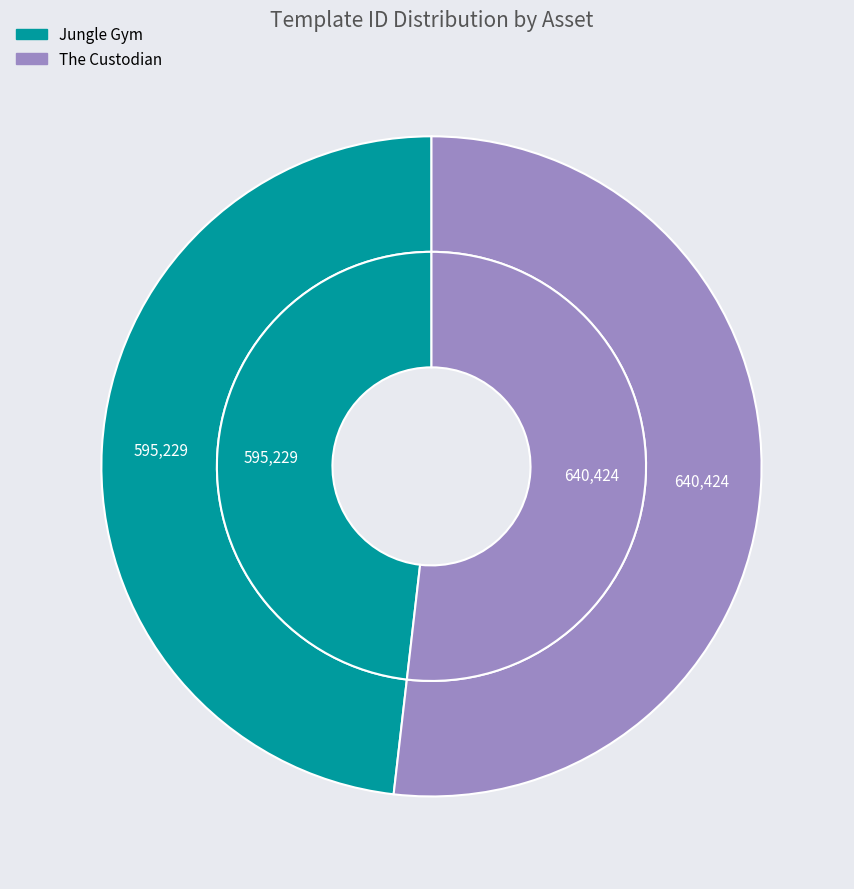

Combined, what portion of the pie is The Custodian (1099840686011) and Jungle Gym (1099919340767)?

100.0%